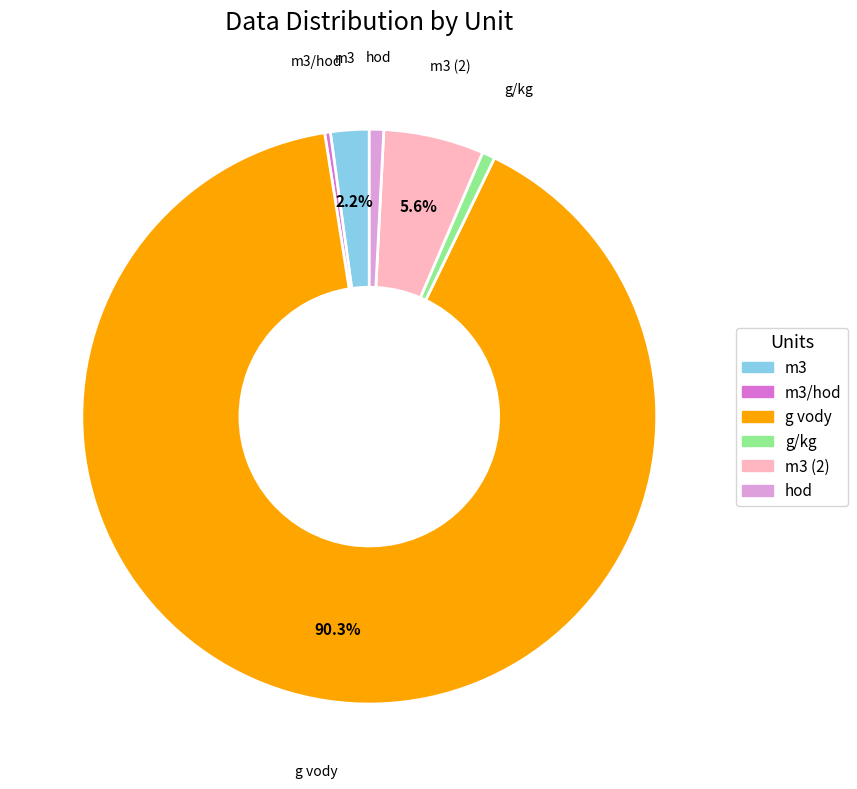

Does any single category account for the majority?

Yes